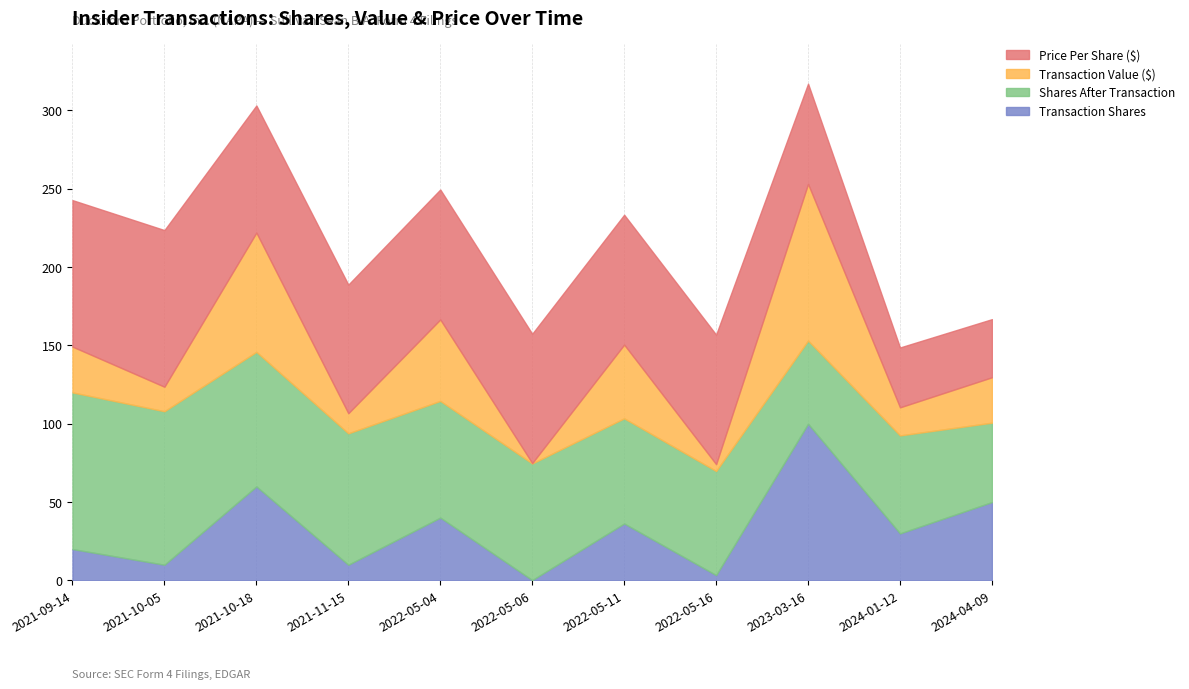

List the labels in order of transactionValue value, largest first.

2023-03-16, 2021-10-18, 2022-05-04, 2022-05-11, 2021-09-14, 2024-04-09, 2024-01-12, 2021-10-05, 2021-11-15, 2022-05-16, 2022-05-06